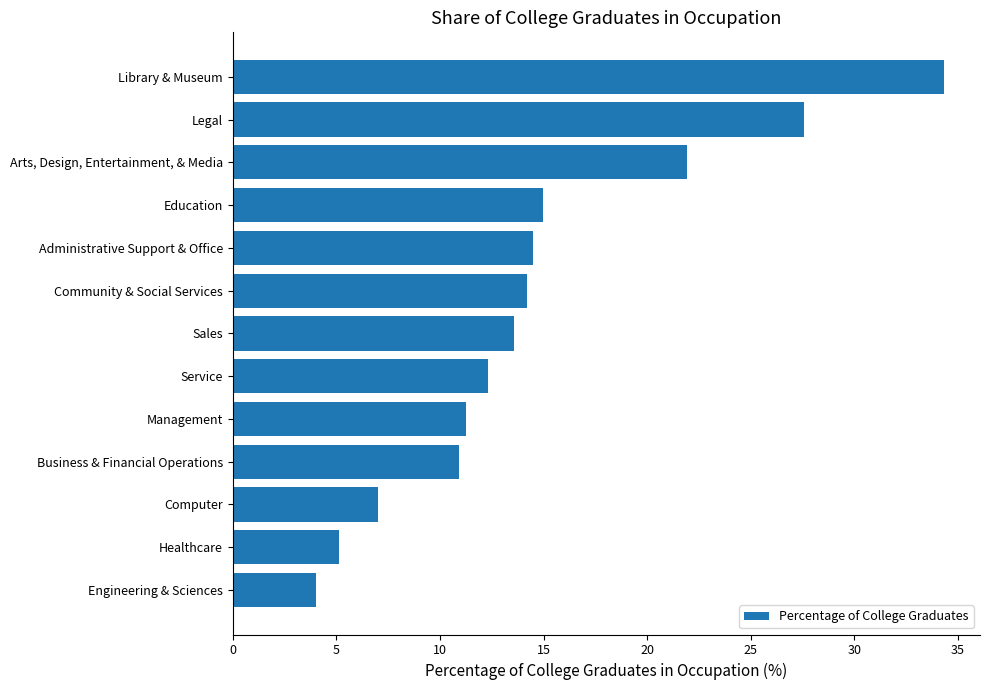

The value at Sales is 13.6. True or false?

True